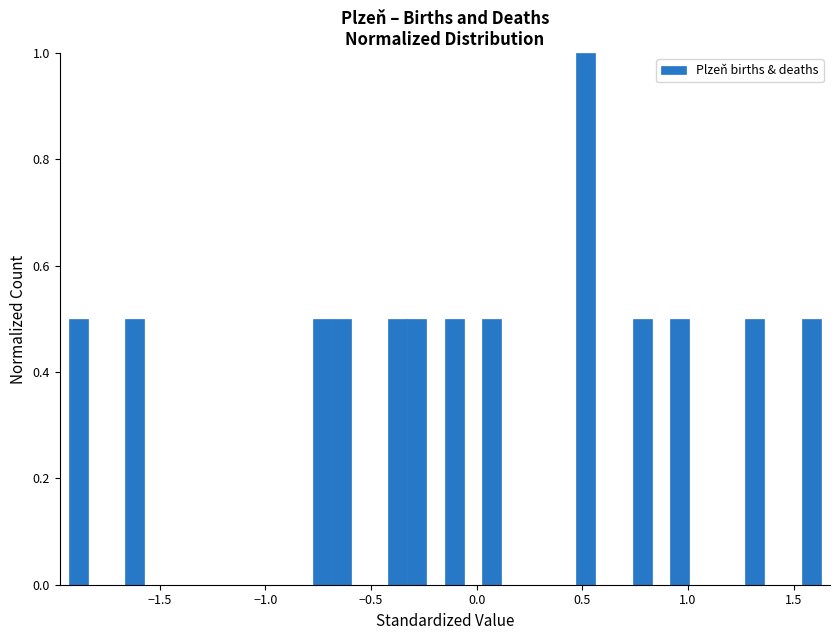

Around what value on the x-axis is the tallest bar? Give the approximate position of its centre, as read against the axis.

0.50